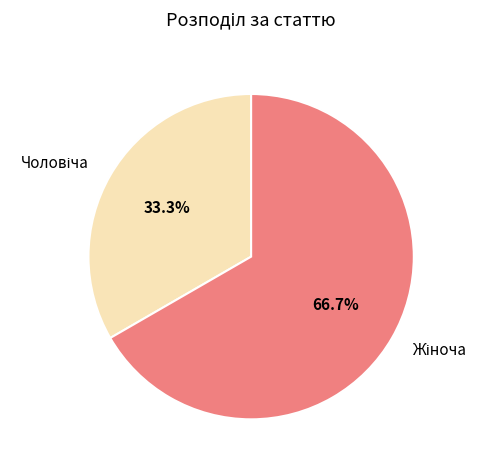

Is there any slice that represents more than half of the pie?

Yes